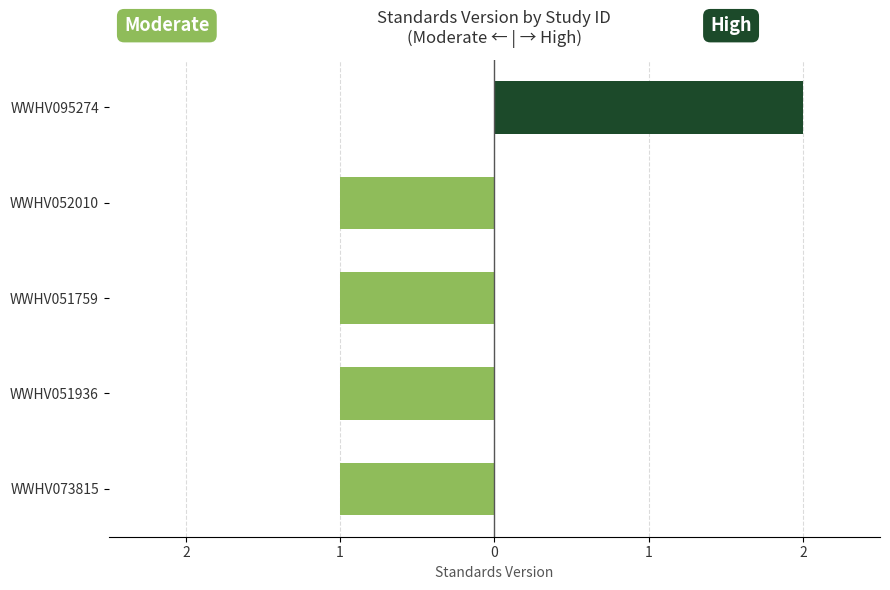

At how many categories does at least one series exceed 0?

1